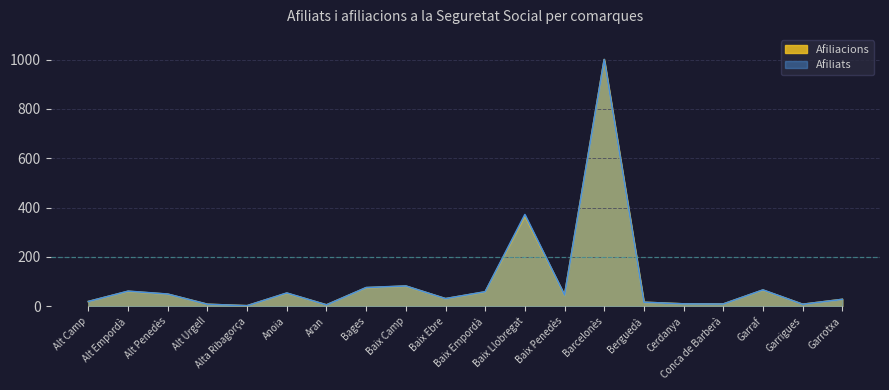

How many values in the Afiliacions series exceed 43?

10